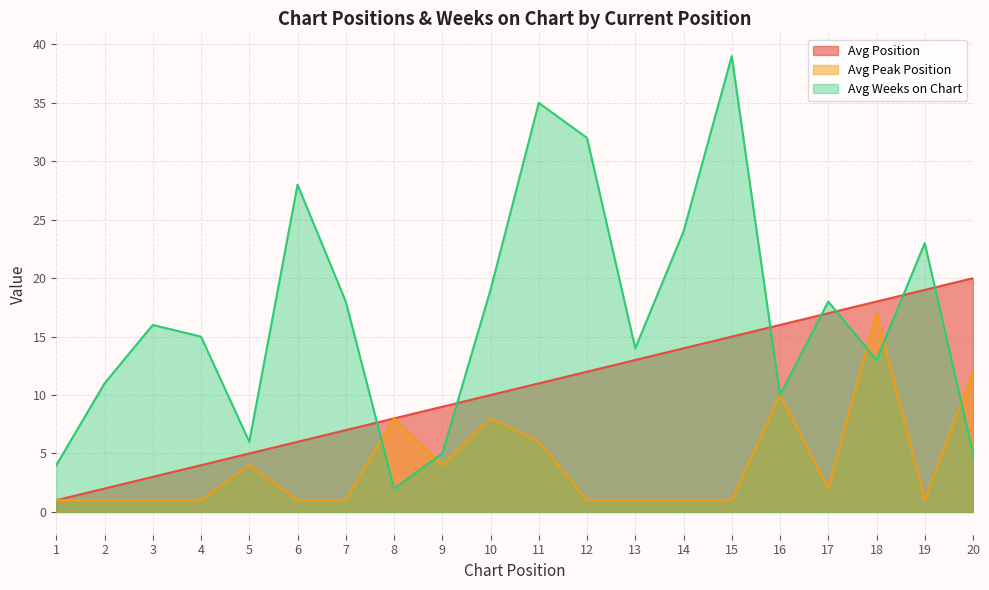

What is the total value across all series at 16?

36